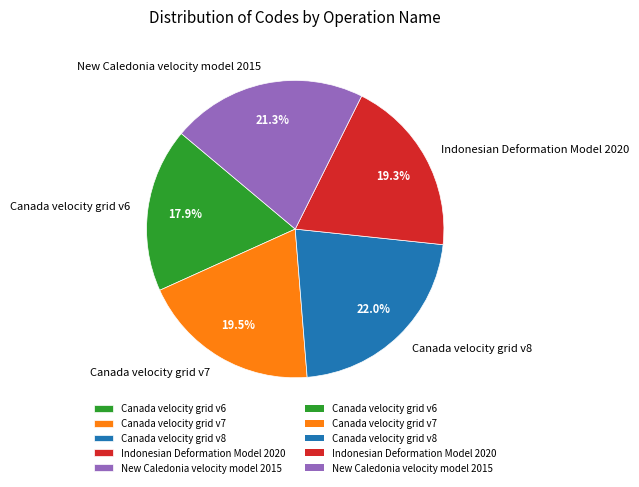

Is there any slice that represents more than half of the pie?

No